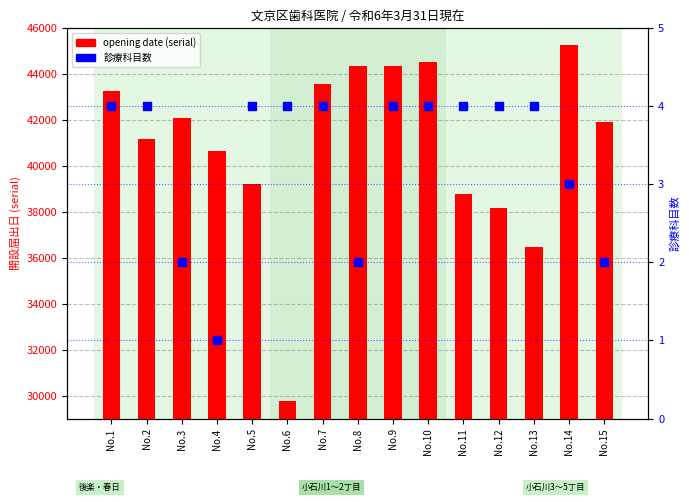

At how many categories does at least one series exceed 15174?

15